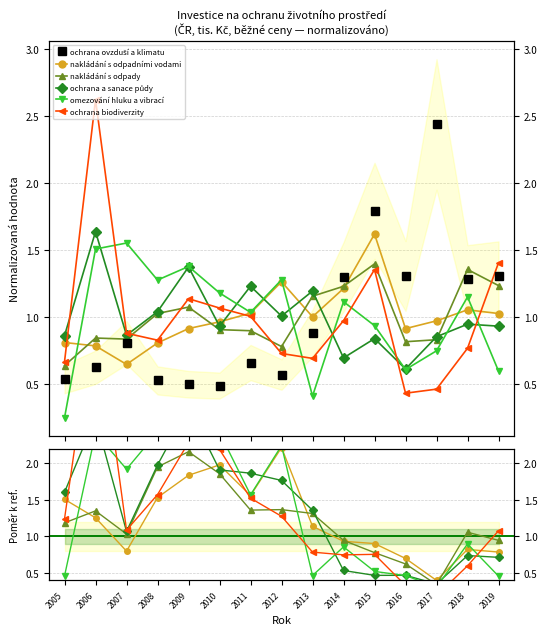

What is the value of the ochrana a sanace půdy point at the 9th from the left?

1.4